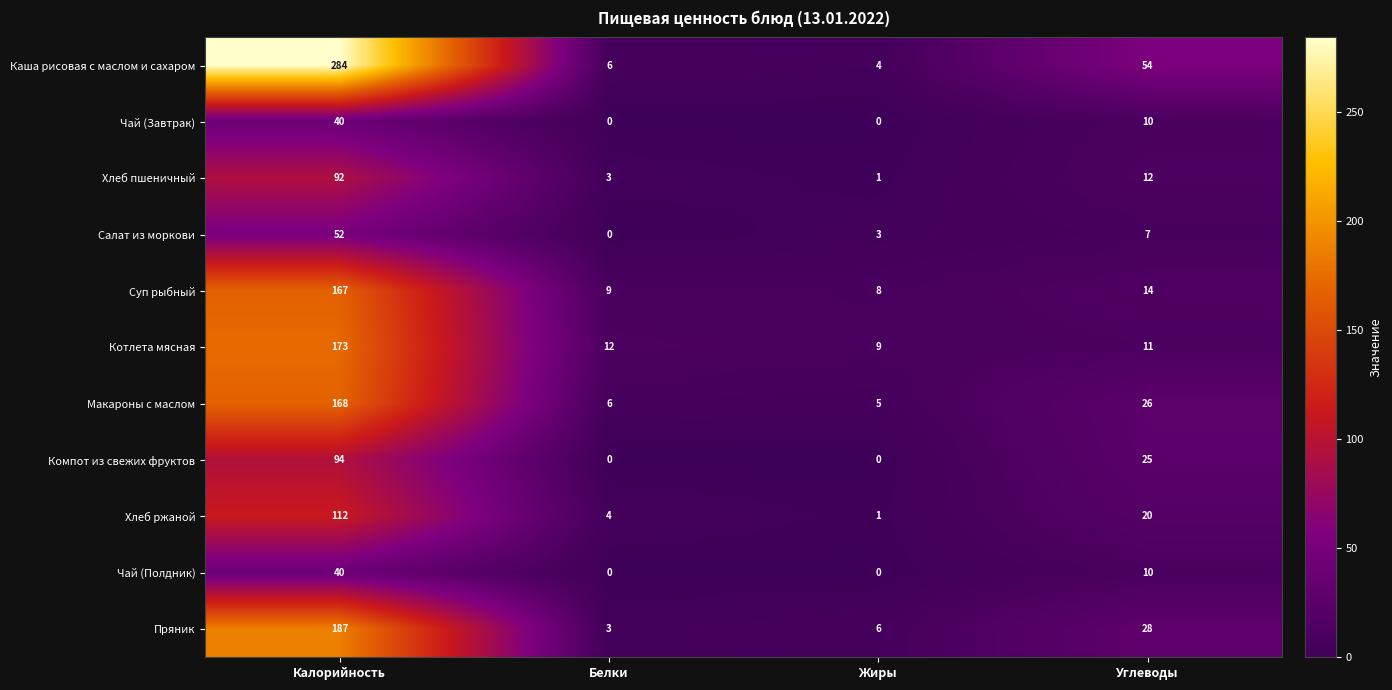

What is the greatest value displayed?

284